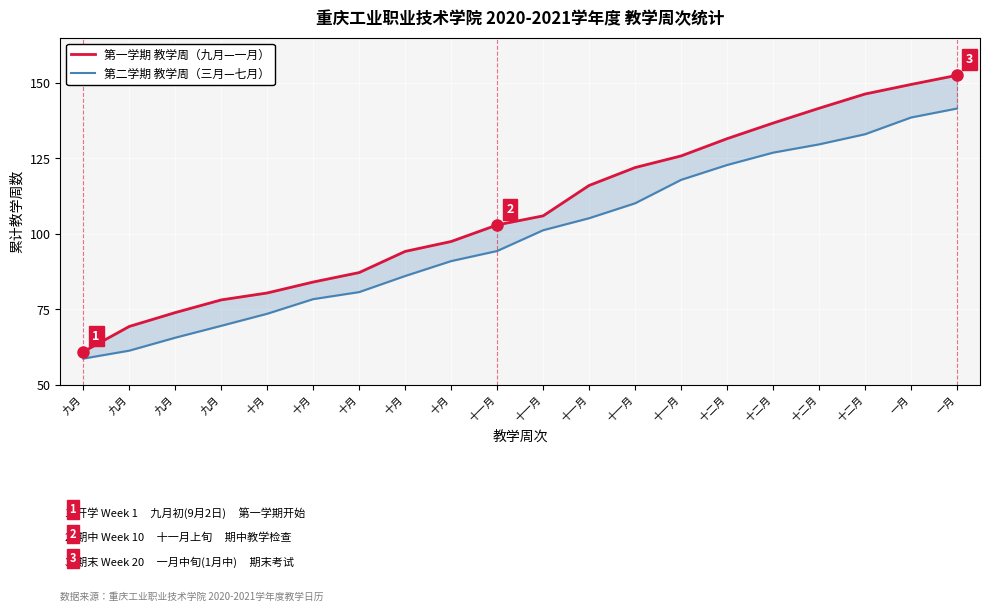

What is the difference between the highest and lowest values at 十月?

6.9